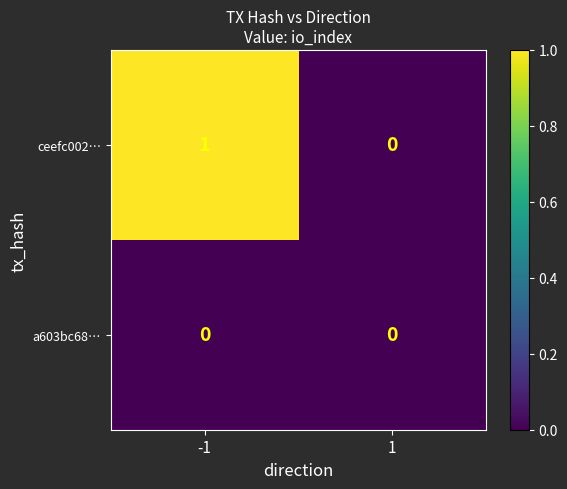

Reading left to right, extract all data points from this chart.

ceefc002…: 1	0
a603bc68…: 0	0